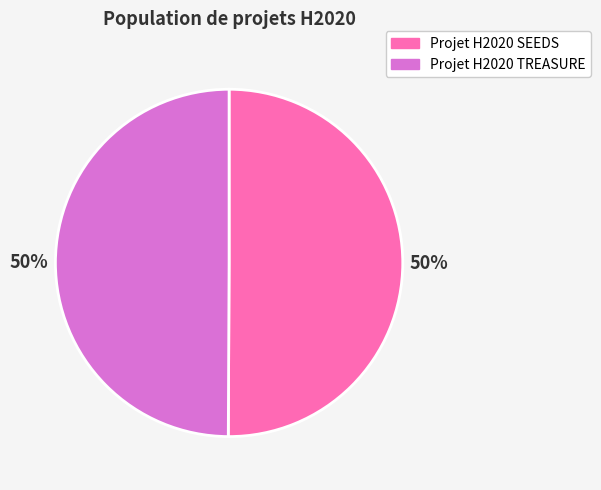

To the nearest percent, what is the combined percentage of Projet H2020 SEEDS and Projet H2020 TREASURE?

100%